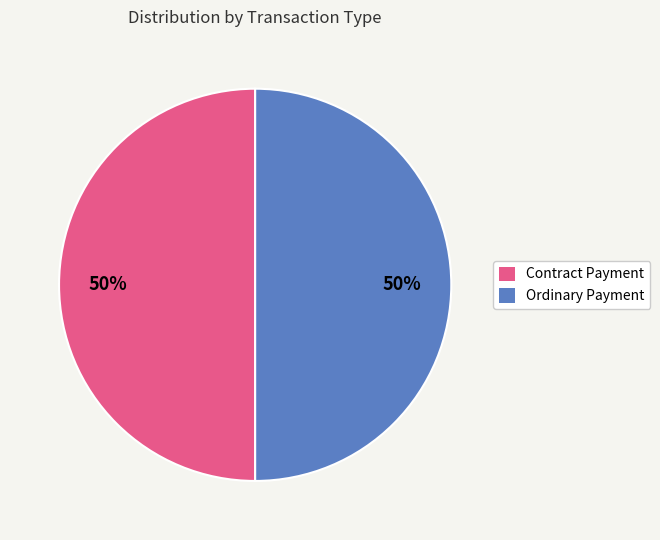

To the nearest percent, what percentage of the pie is Contract Payment?

50%